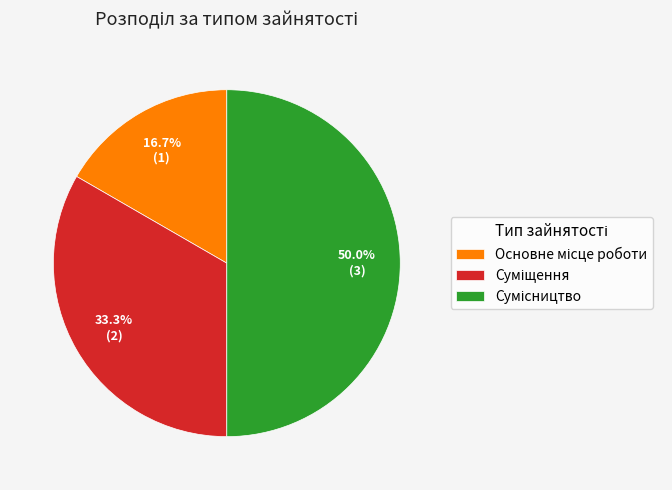

The Суміщення slice represents 21% of the pie. True or false?

False